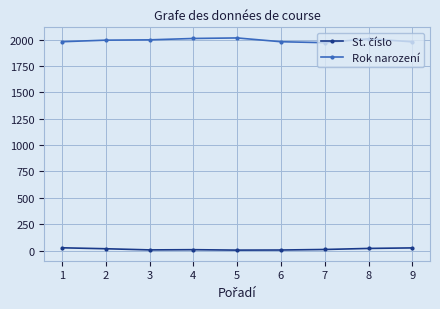

Between 4 and 7, which series saw the biggest shift?

Rok narození